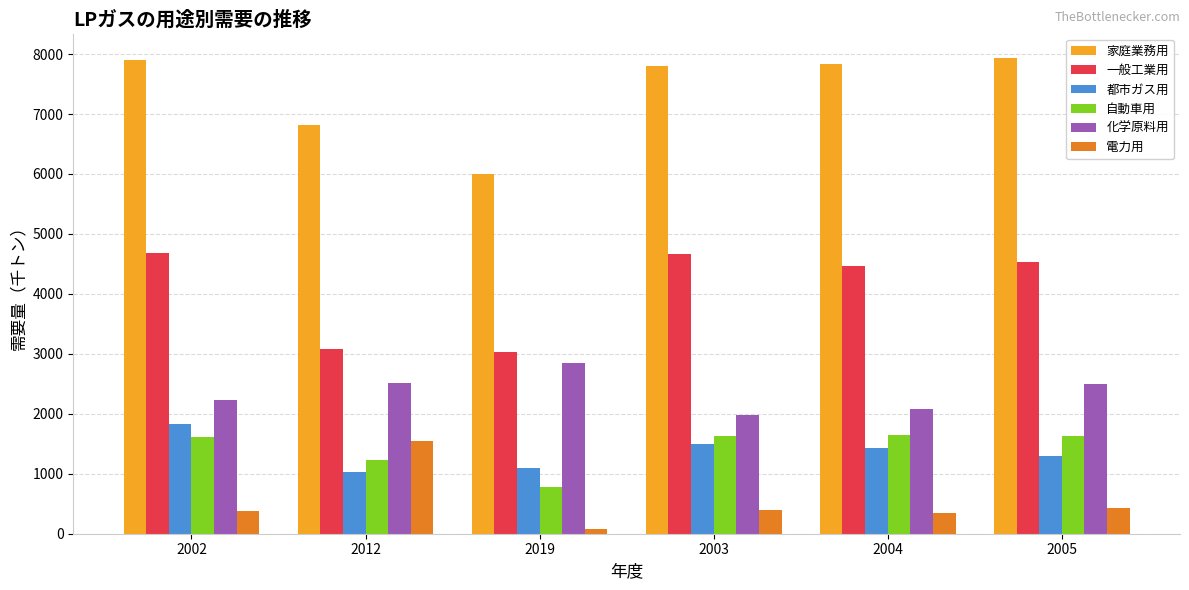

What is the label of the 5th bar from the right?

2012